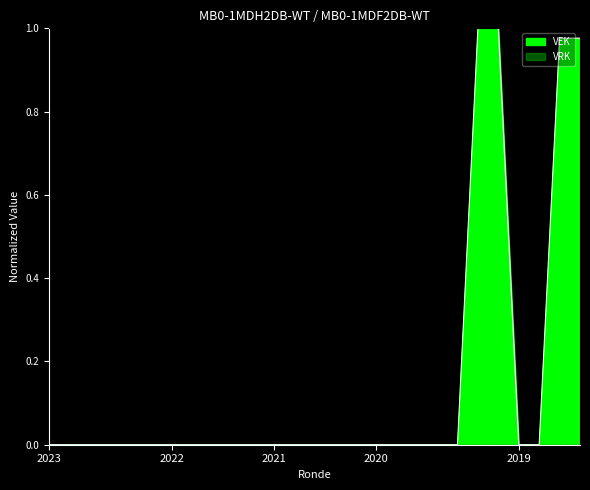

Reading left to right, list all the values displayed in this chart.

0.0	0.0	0.0	0.0	0.0	0.0	0.0	0.0	0.0	0.0	0.0	0.0	0.0	0.0	0.0	0.0	0.0	0.0	0.0	0.0	0.0	1.0	1.0	0.0	0.0	1.0	1.0